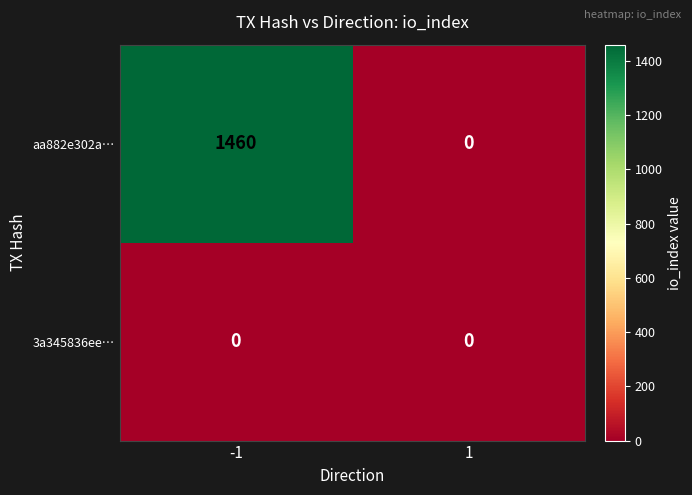

The 3a345836ee… series shows 0 at -1. True or false?

True